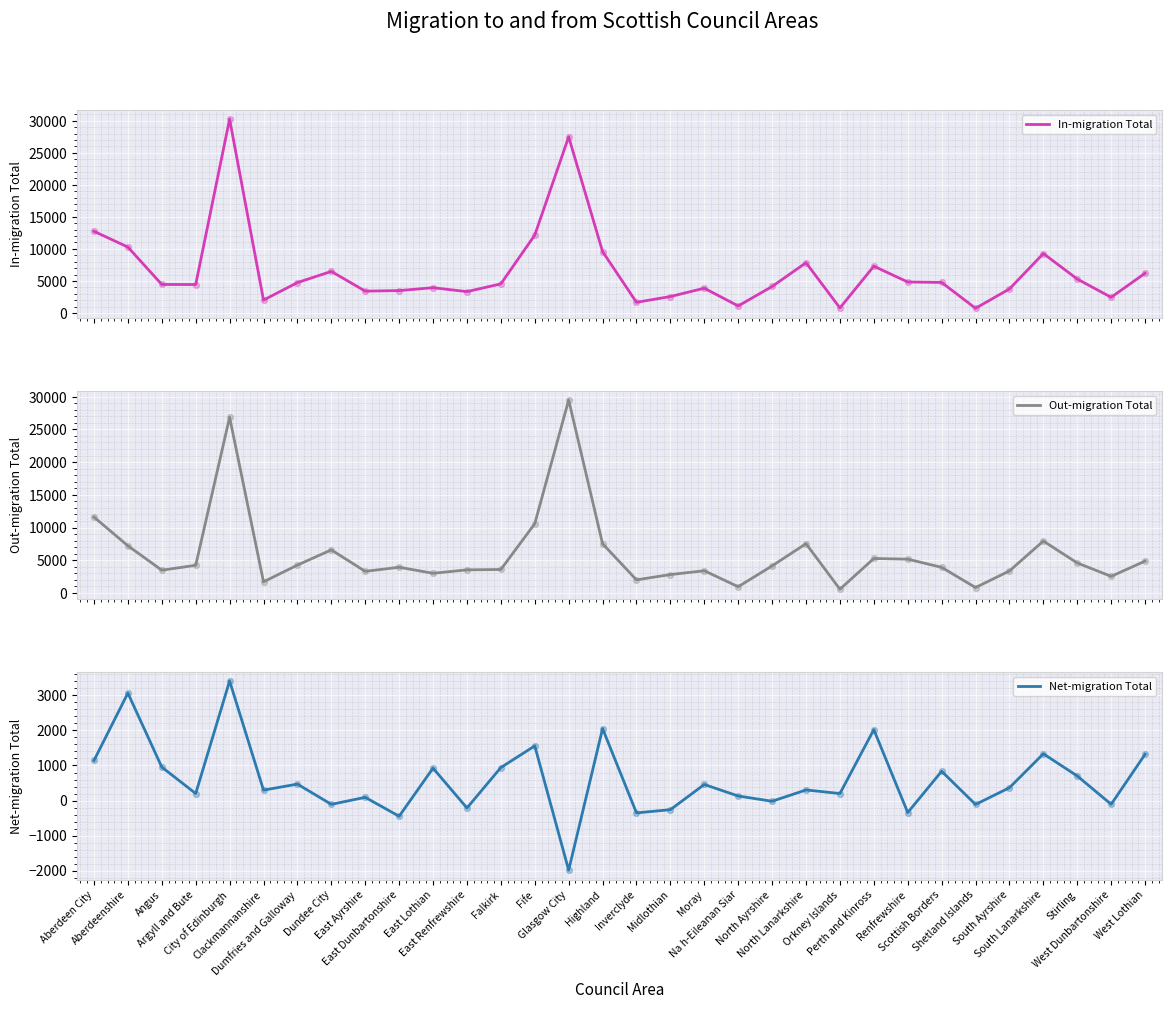

Which series contains the highest Y value?

In-migration Total